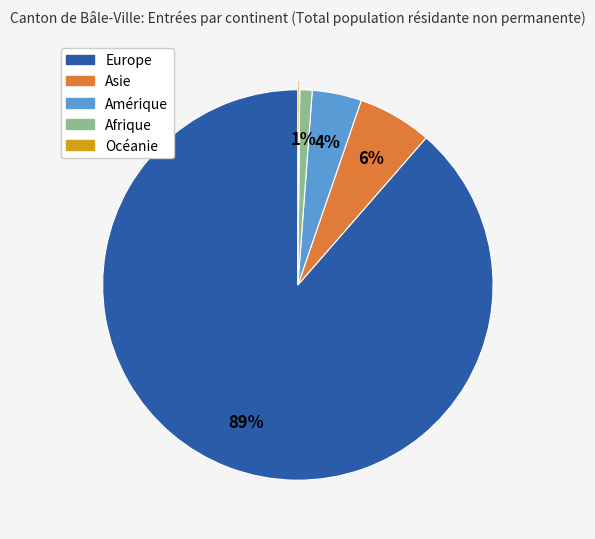

To the nearest percent, what is the average slice percentage?

20%